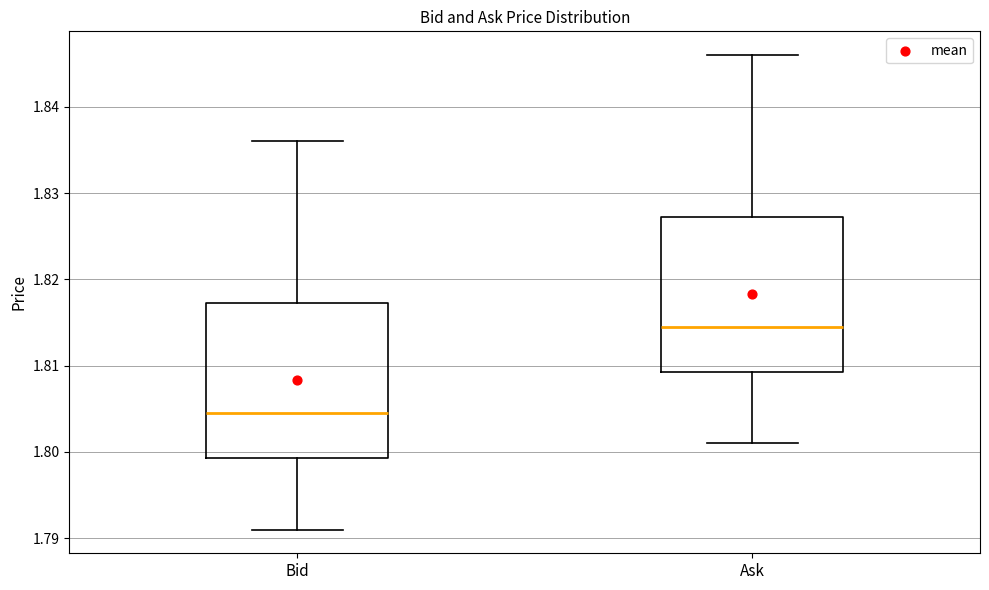

Where does the upper whisker of the box for Bid end on the y-axis? The values are not printed on the chart, so give them approximately, as read against the axis.

1.836